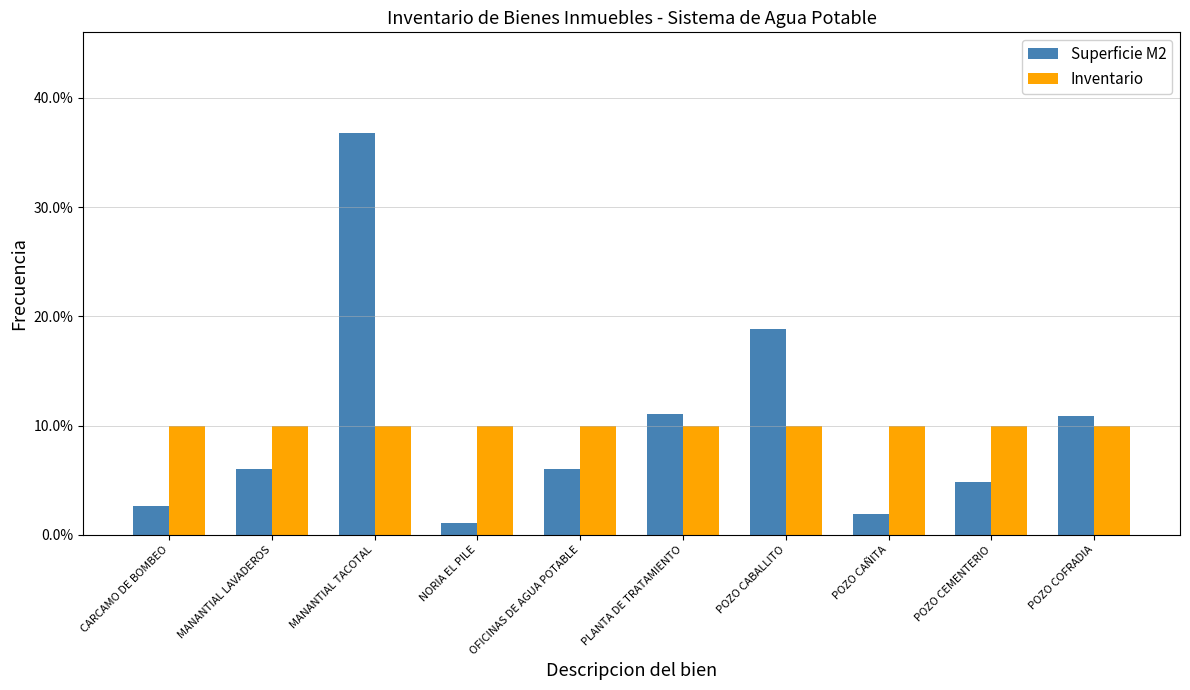

What are all the series names shown in the legend?

Superficie M2, Inventario